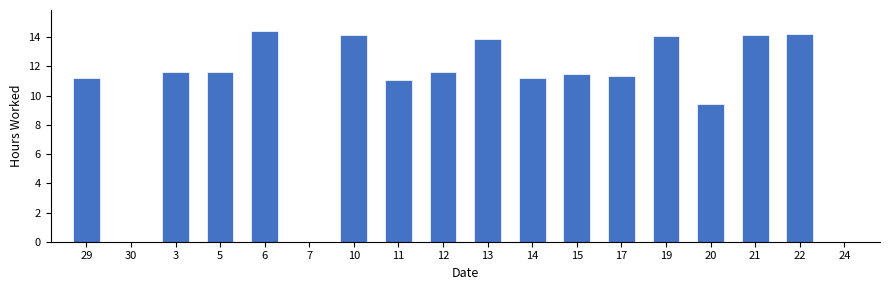

What is the greatest value displayed?

14.4